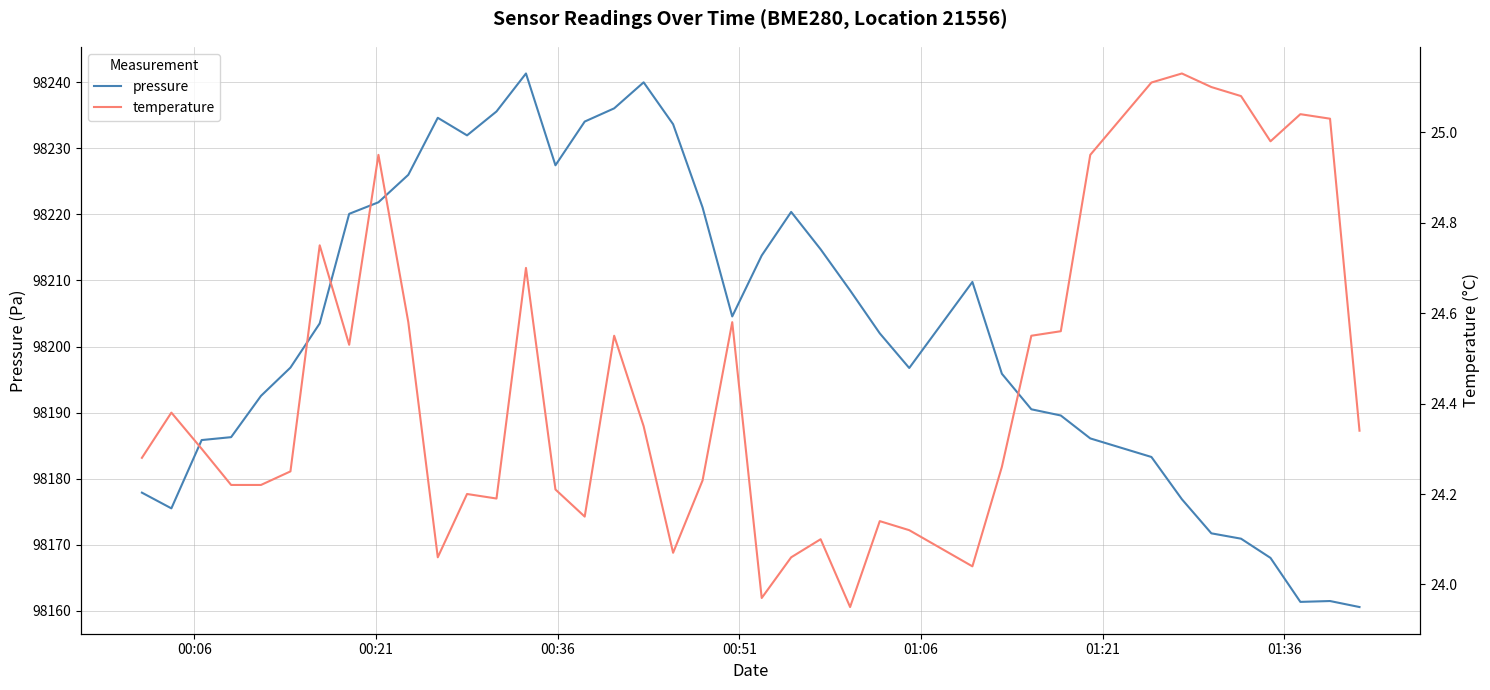

True or false: temperature and pressure intersect in this chart.

False